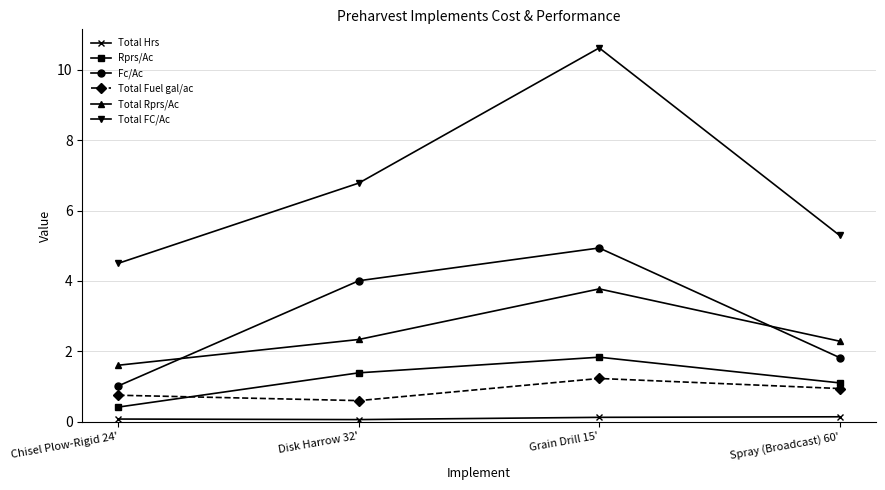

Reading left to right, list all the values displayed in this chart.

Total Hrs: Chisel Plow-Rigid 24'=0.1	Disk Harrow 32'=0.1	Grain Drill 15'=0.1	Spray (Broadcast) 60'=0.1
Rprs/Ac: Chisel Plow-Rigid 24'=0.4	Disk Harrow 32'=1.4	Grain Drill 15'=1.8	Spray (Broadcast) 60'=1.1
Fc/Ac: Chisel Plow-Rigid 24'=1.0	Disk Harrow 32'=4.0	Grain Drill 15'=4.9	Spray (Broadcast) 60'=1.8
Total Fuel gal/ac: Chisel Plow-Rigid 24'=0.8	Disk Harrow 32'=0.6	Grain Drill 15'=1.2	Spray (Broadcast) 60'=0.9
Total Rprs/Ac: Chisel Plow-Rigid 24'=1.6	Disk Harrow 32'=2.3	Grain Drill 15'=3.8	Spray (Broadcast) 60'=2.3
Total FC/Ac: Chisel Plow-Rigid 24'=4.5	Disk Harrow 32'=6.8	Grain Drill 15'=10.6	Spray (Broadcast) 60'=5.3